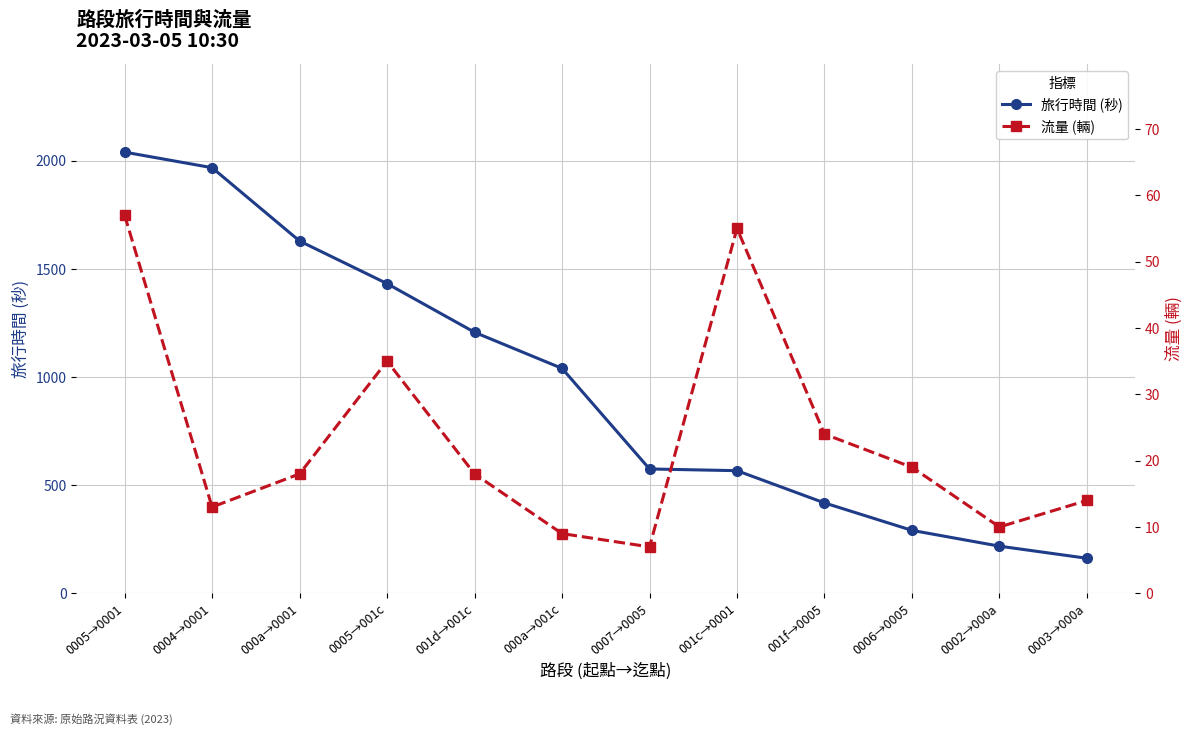

What is the sum of the 旅行時間 (秒) values at 0007→0005 and 0002→000a?

793